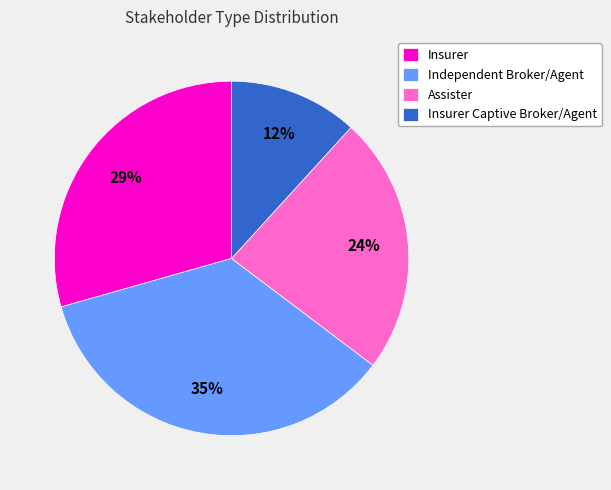

Which category has the biggest portion of the pie?

Independent Broker/Agent